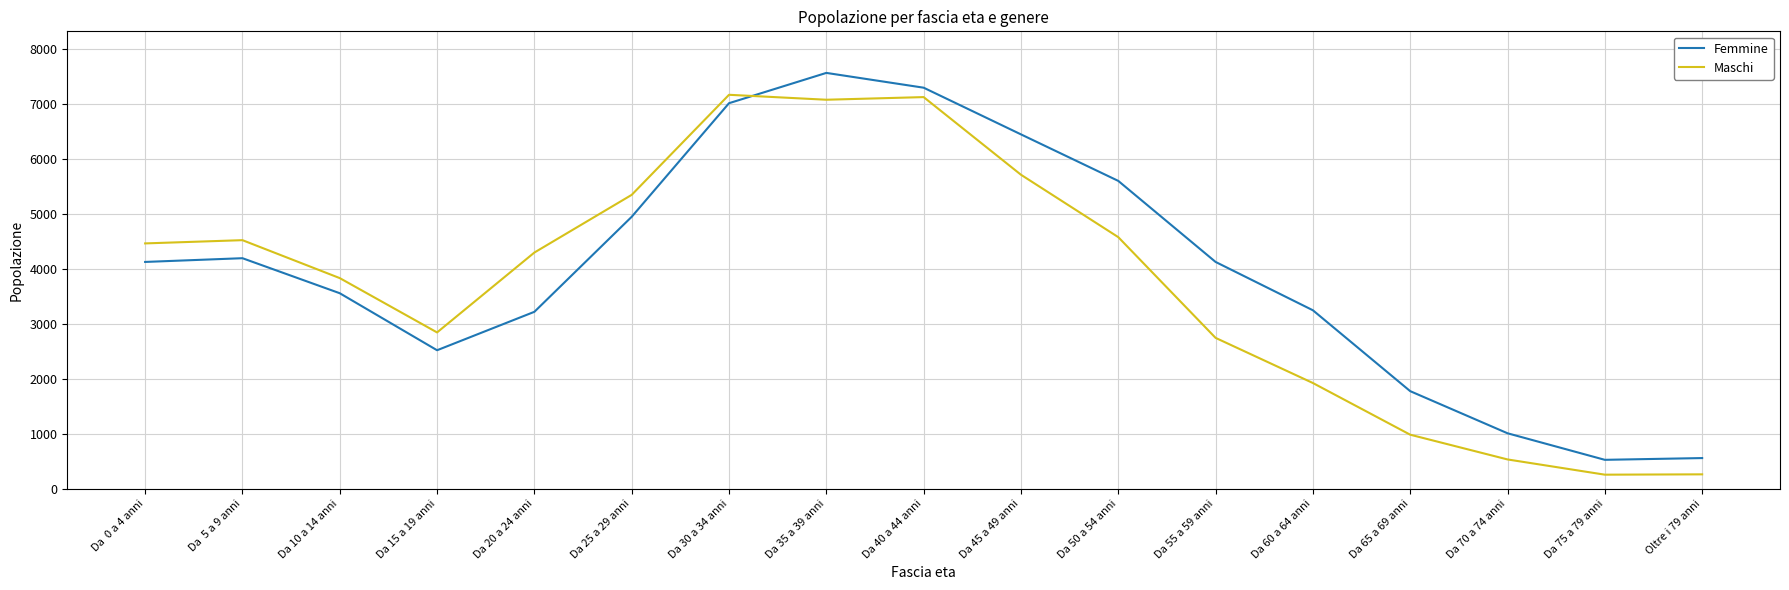

What is the total value across all series at Da 75 a 79 anni?

776